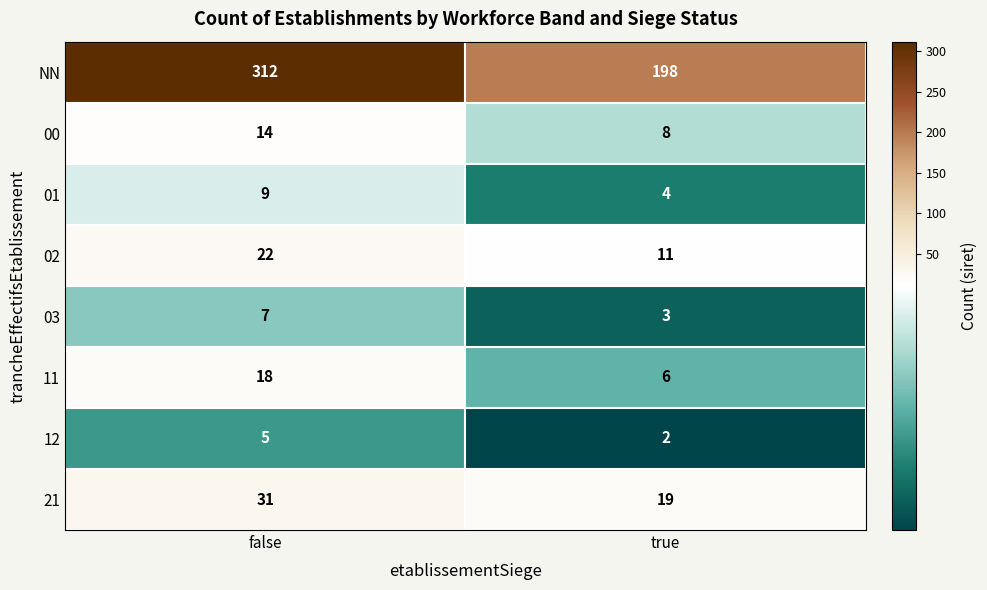

Reading left to right, list all the values displayed in this chart.

NN: false=312	true=198
00: false=14	true=8
01: false=9	true=4
02: false=22	true=11
03: false=7	true=3
11: false=18	true=6
12: false=5	true=2
21: false=31	true=19